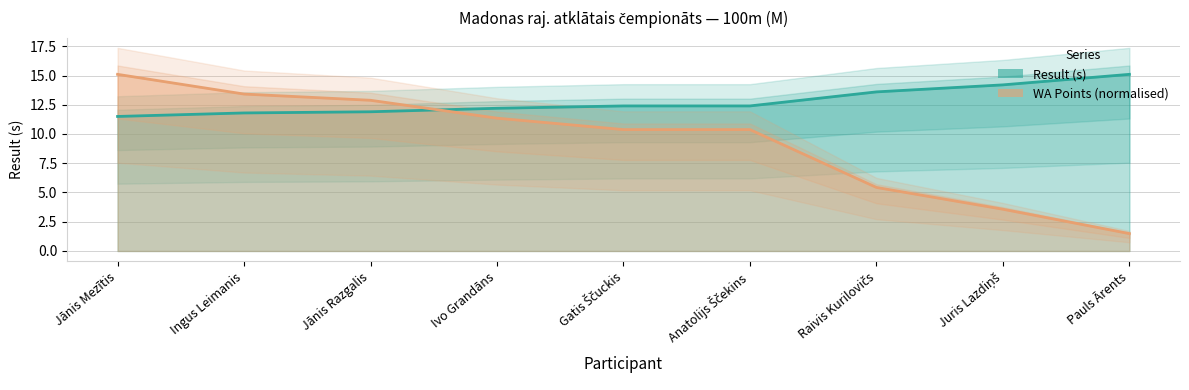

Which has a higher value, Juris Lazdiņš or Pauls Ārents?

Pauls Ārents